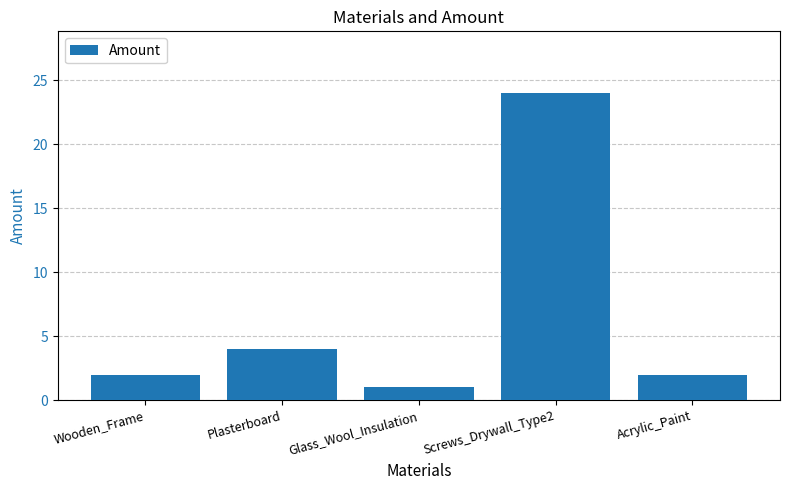

Which has a higher value, Screws_Drywall_Type2 or Acrylic_Paint?

Screws_Drywall_Type2